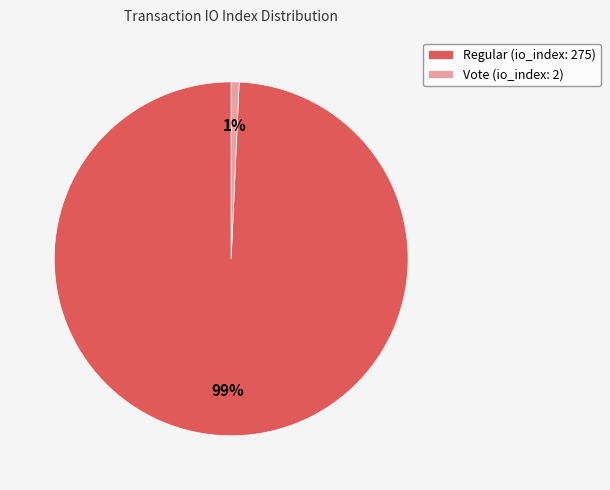

What is the largest slice in the pie chart?

Regular (io_index: 275)